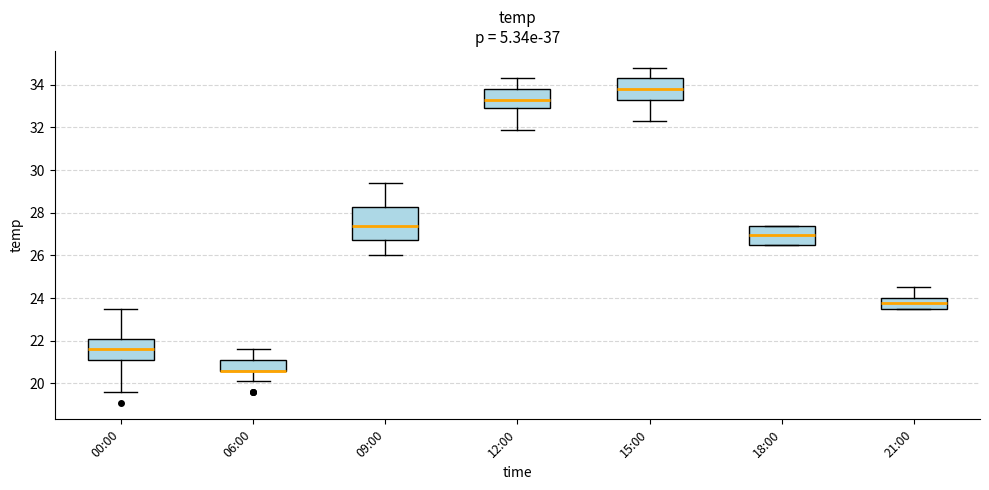

Which box is the tallest, from its lower edge to its upper edge?

09:00